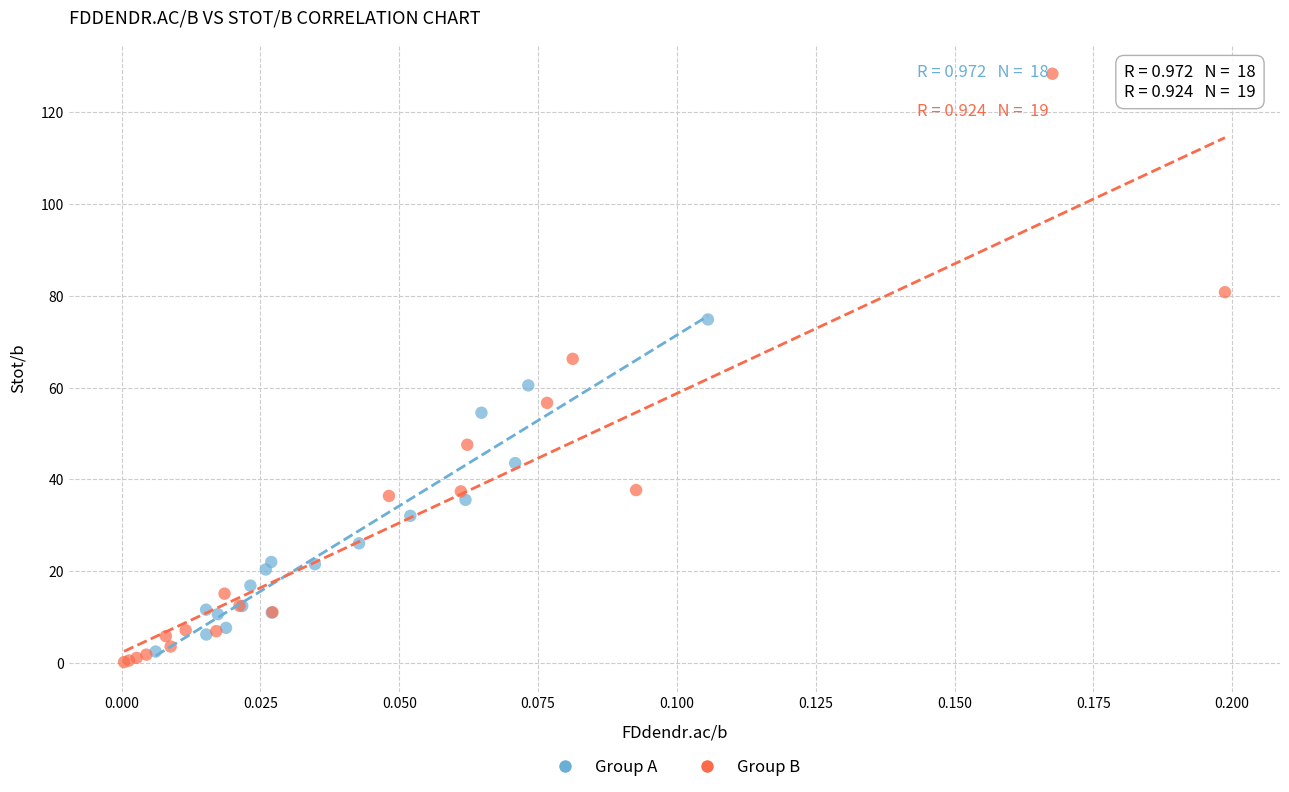

Which series has the largest Y range (max minus min)?

Group B